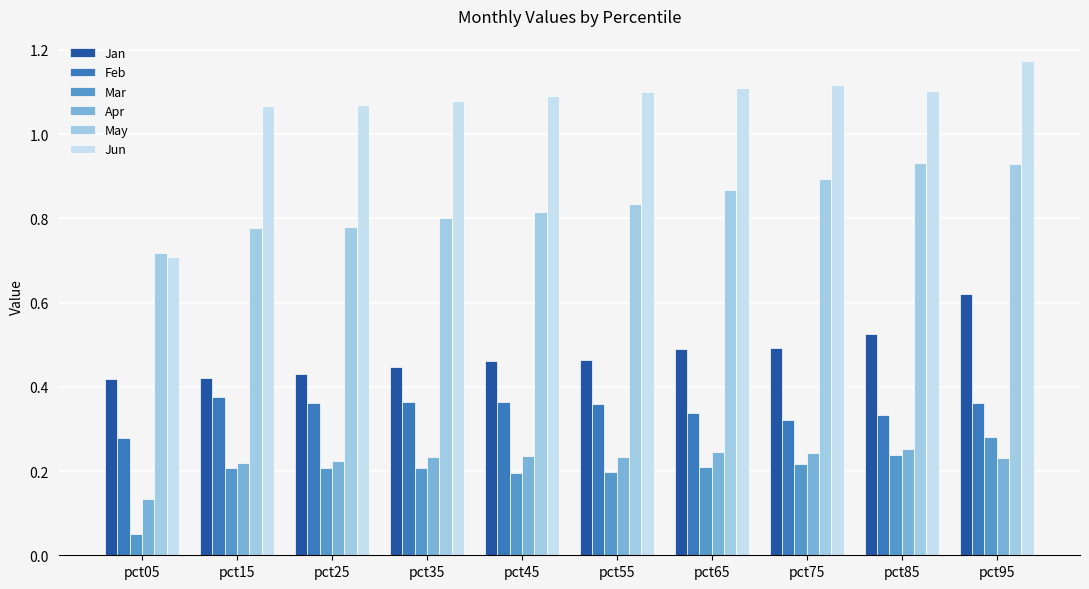

At which label does Jan reach its peak?

pct95